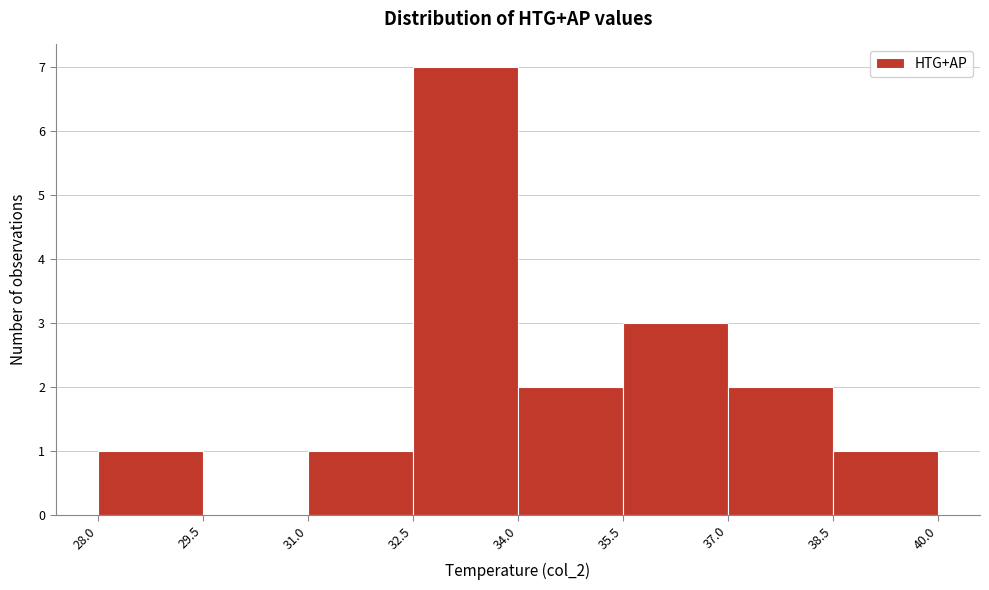

How tall is the bar that spans 28.0 to 29.5 on the x-axis? The values are not printed on the chart, so give them approximately, as read against the axis.

1